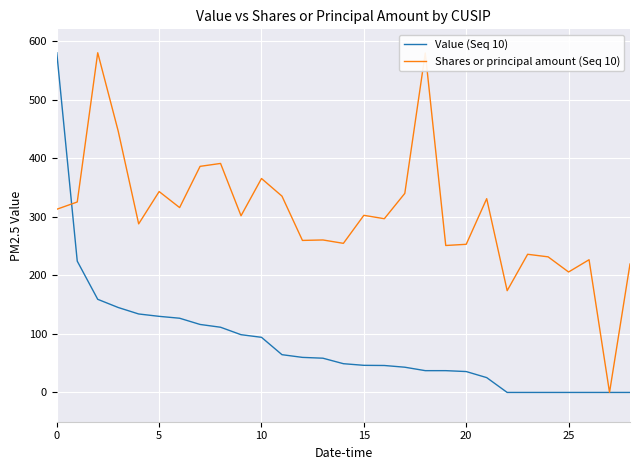

What is the highest value of the Value (Seq 10) series?

580.0